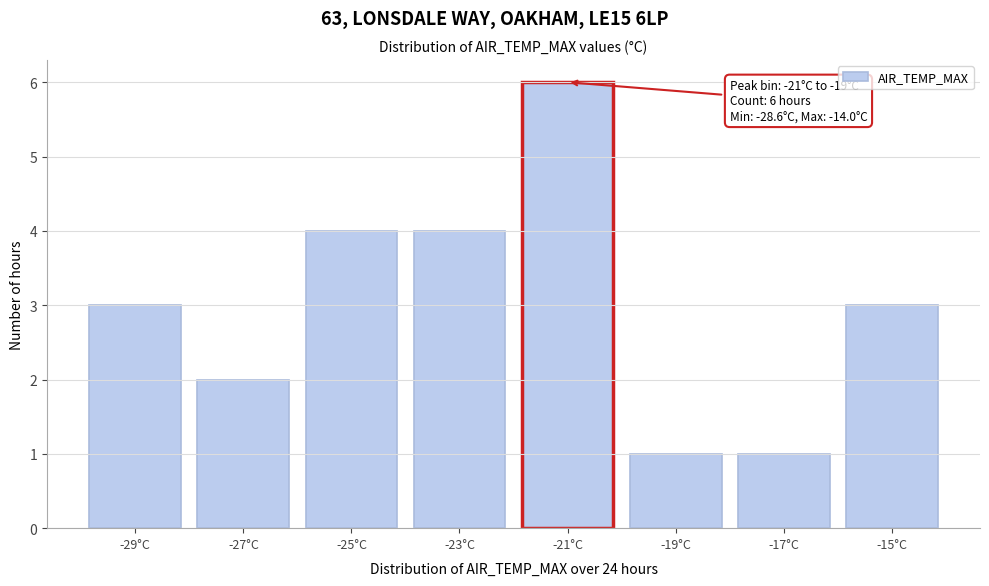

Reading right to left, transcribe all the data shown in this chart.

3	1	1	6	4	4	2	3